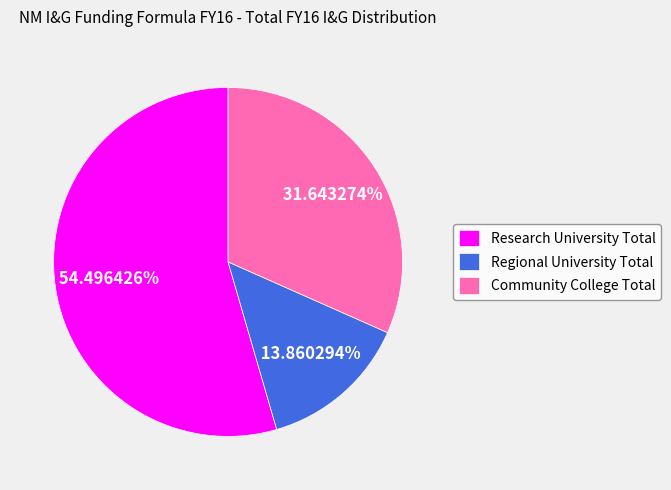

Which category has the smallest portion of the pie?

Regional University Total